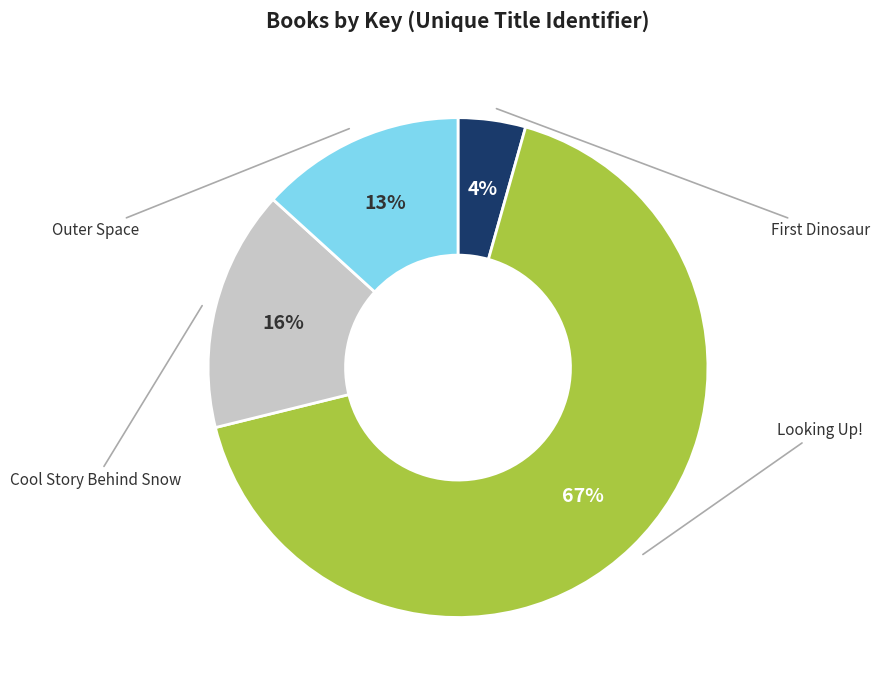

Is there any slice that represents more than half of the pie?

Yes